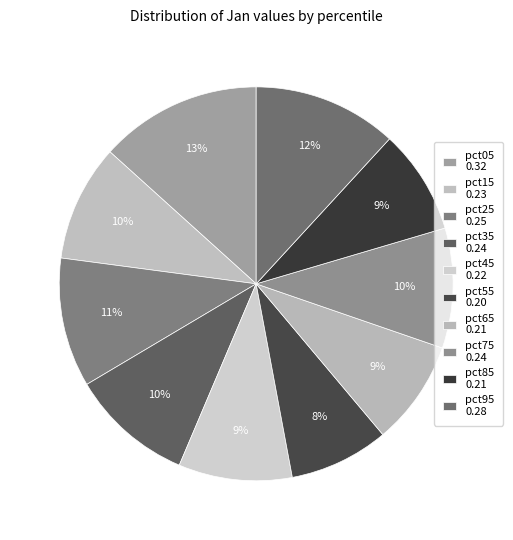

How many slices are in this pie chart?

10